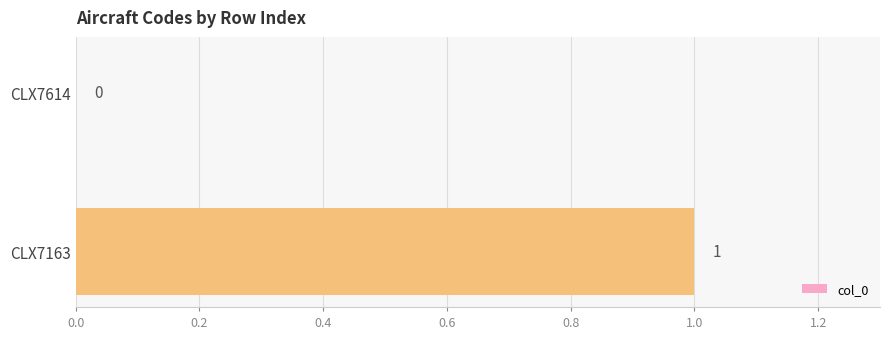

True or false: the data shows 0 at CLX7163.

False